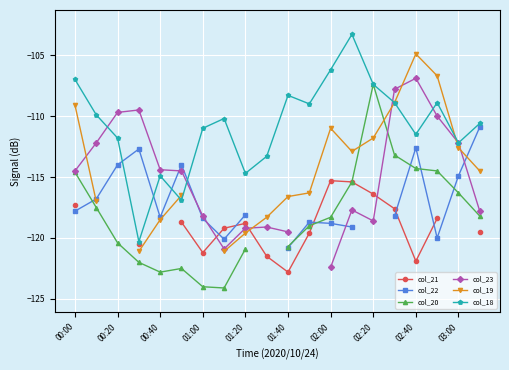

How many values in the col_19 series exceed -112?

6